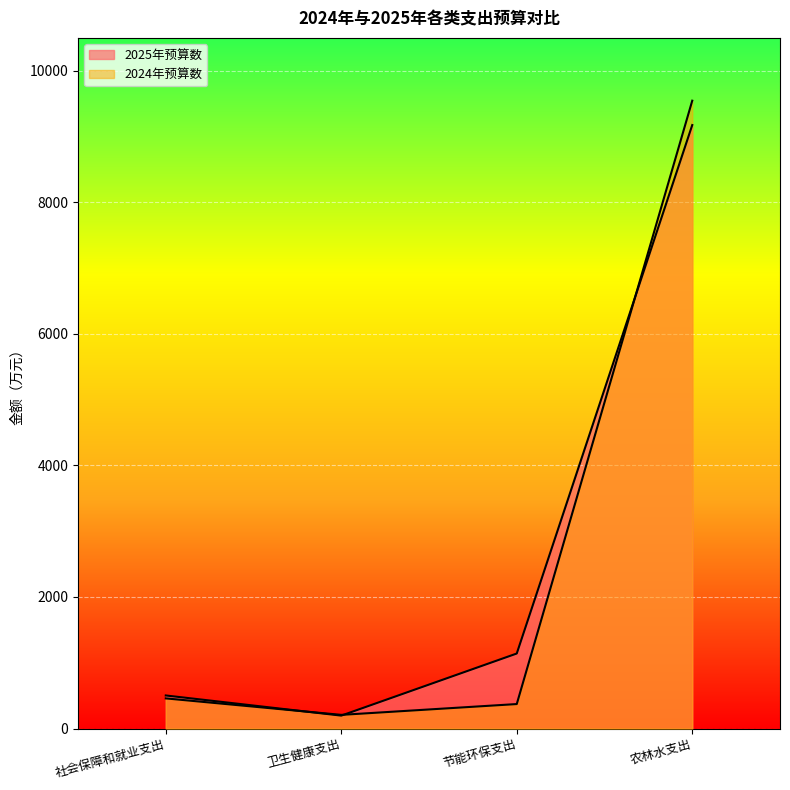

Which series has the widest spread of values?

2024年预算数